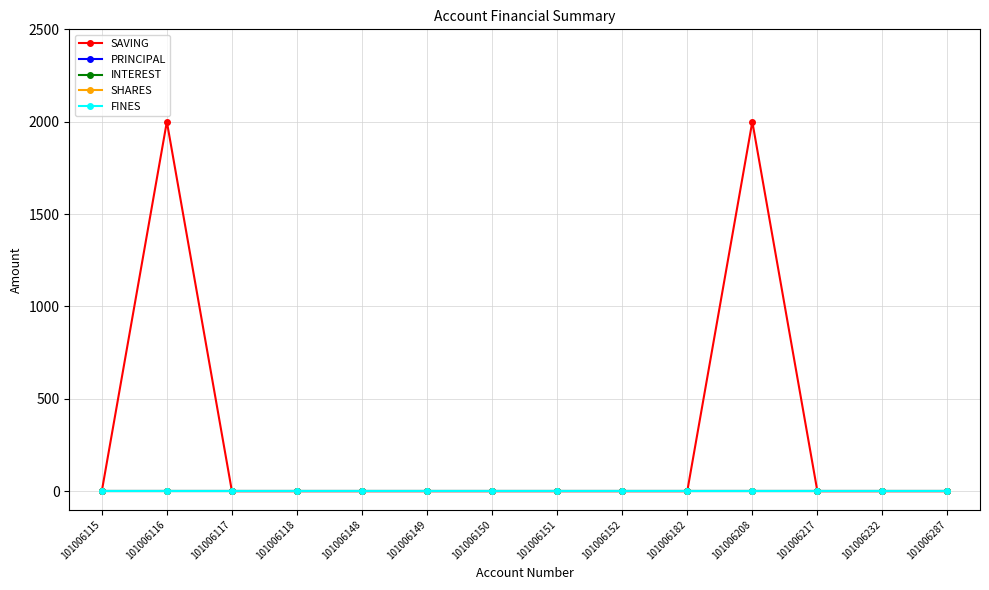

Is this an area chart (filled region under the line)?

No